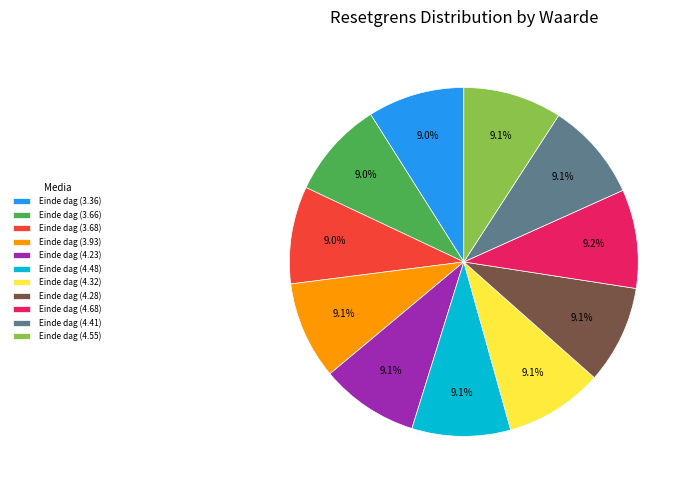

The Einde dag (3.66) slice represents 9% of the pie. True or false?

True